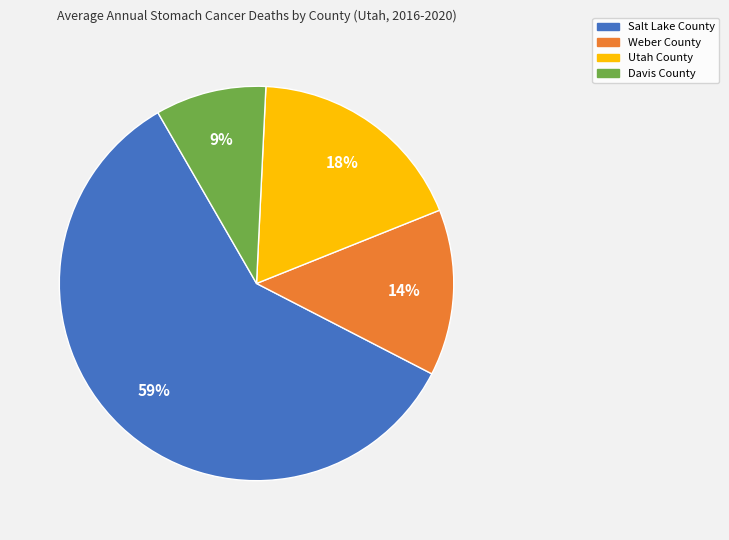

Do Utah County and Salt Lake County together represent more than half of the pie?

Yes